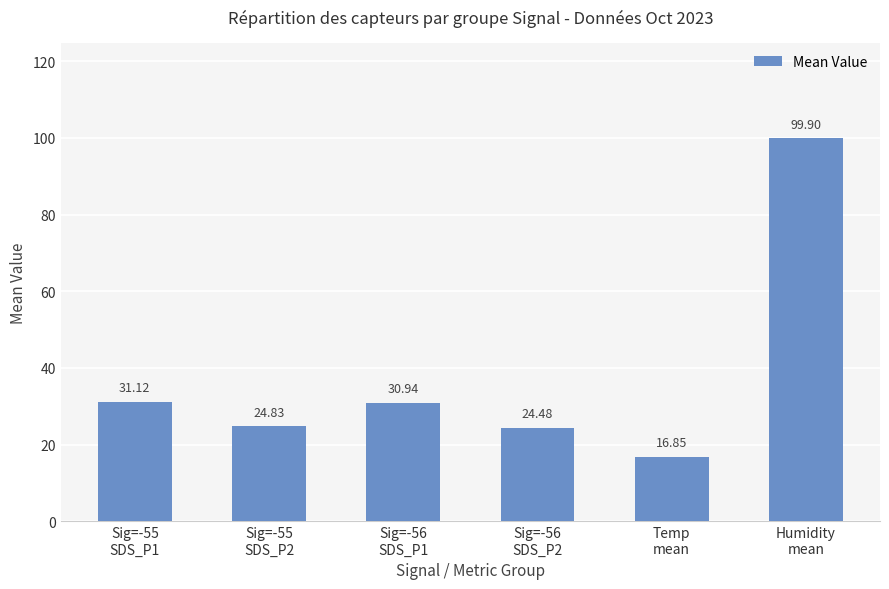

Rank the categories by value from highest to lowest.

Humidity
mean, Sig=-55
SDS_P1, Sig=-56
SDS_P1, Sig=-55
SDS_P2, Sig=-56
SDS_P2, Temp
mean